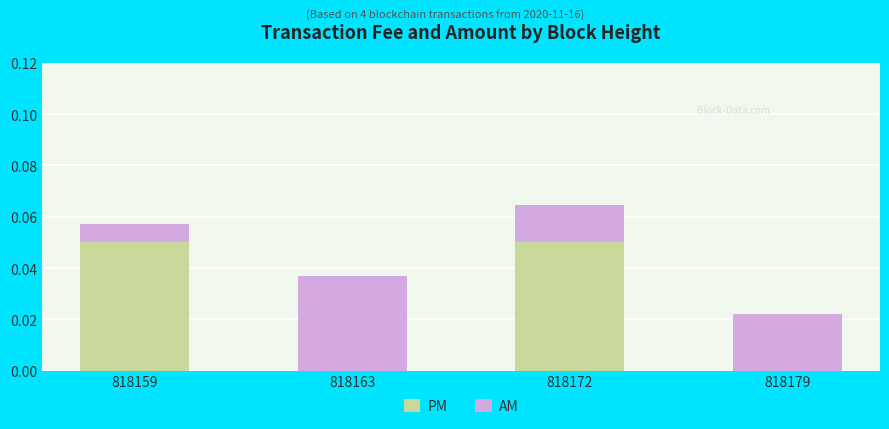

Are the bars grouped side by side (vs. stacked)?

No